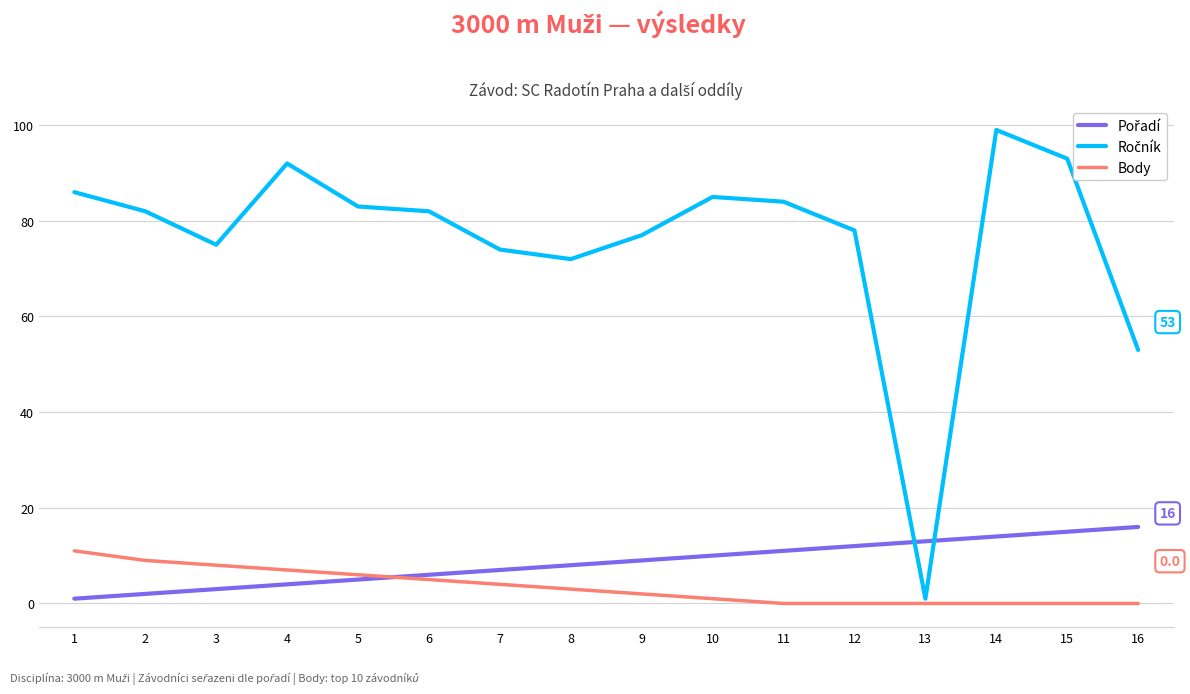

Which category has the highest value across all series?

14